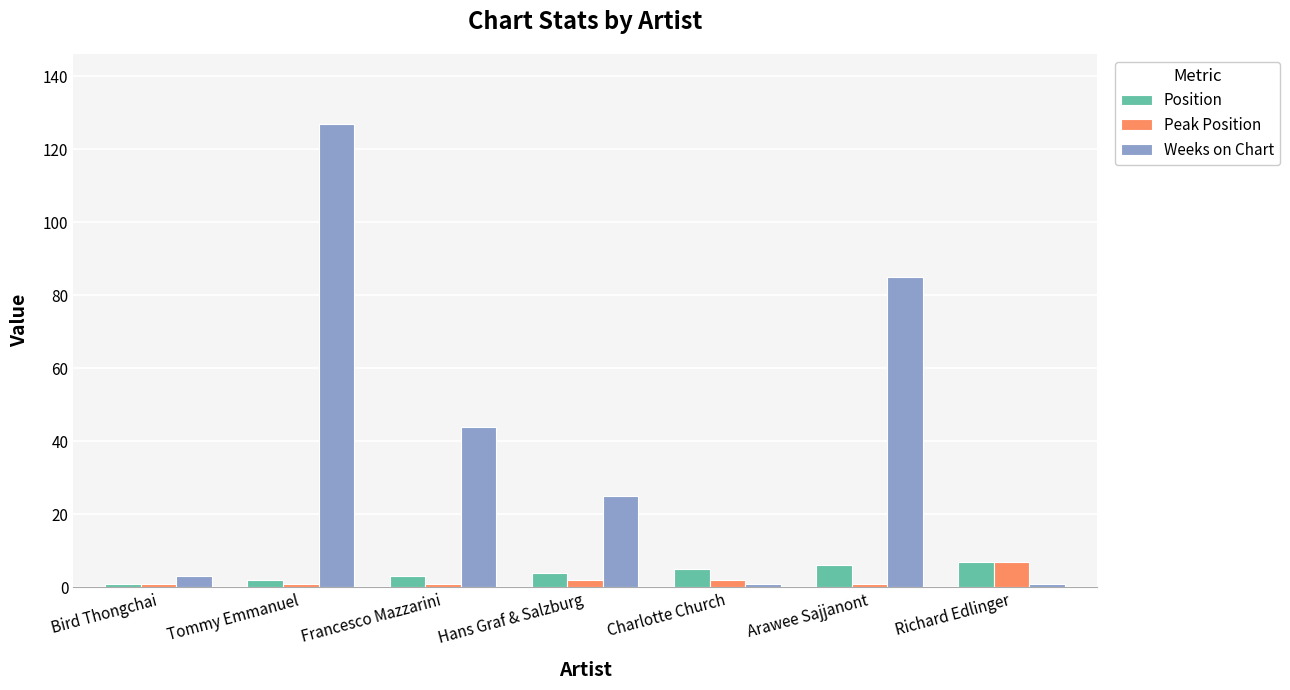

What is the difference between the Position values at Hans Graf & Salzburg and Bird Thongchai?

3